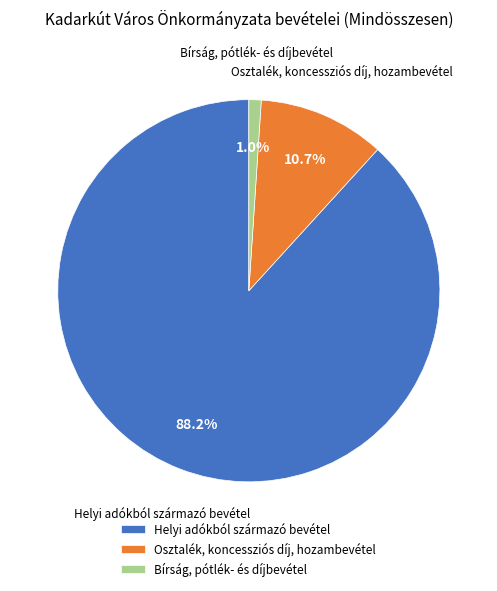

Which category accounts for the majority?

Helyi adókból származó bevétel